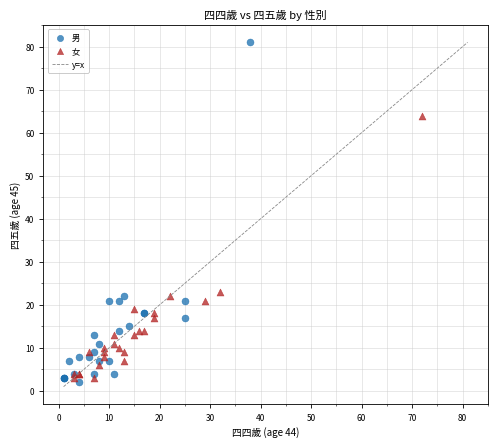

Which series has the largest Y range (max minus min)?

男